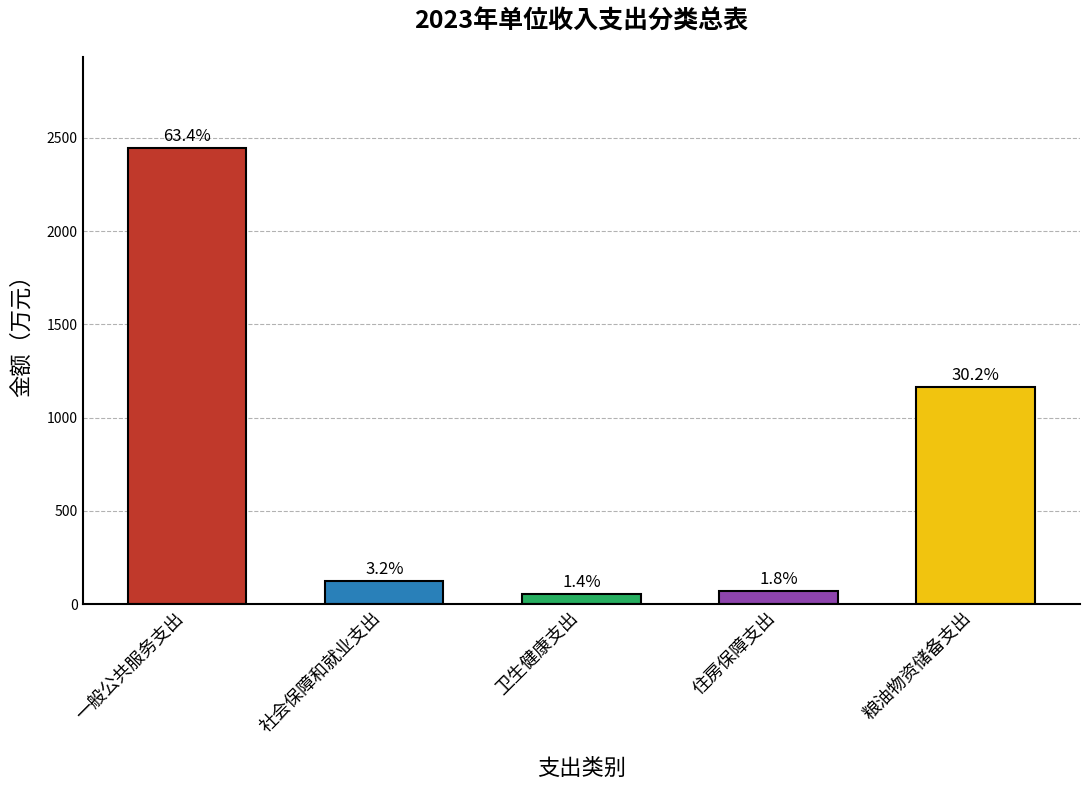

How many bars are there in total?

5